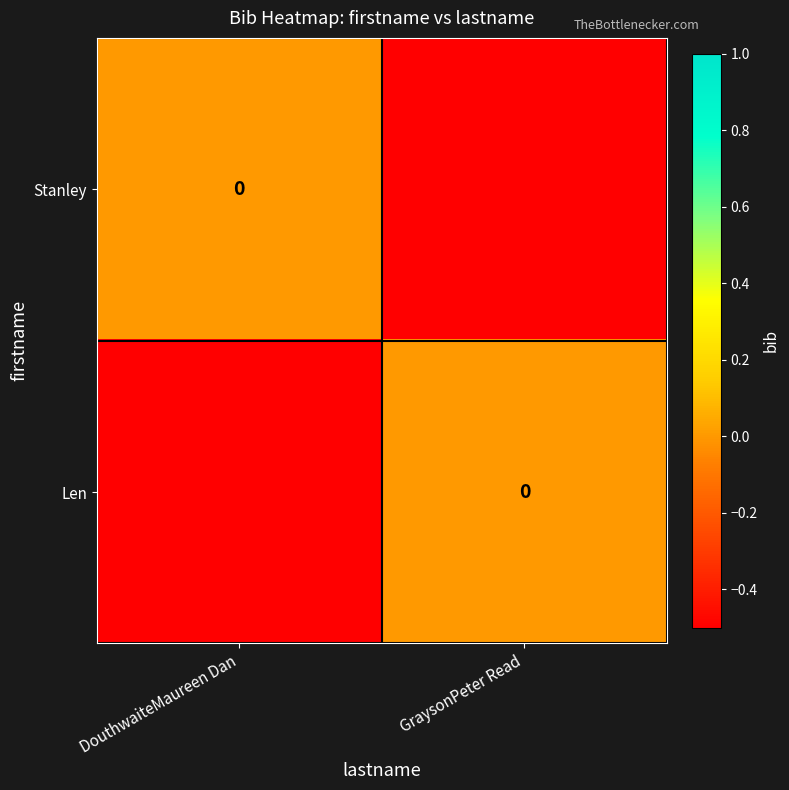

Is the value of Stanley at GraysonPeter Read greater than the value of Len at DouthwaiteMaureen Dan?

No